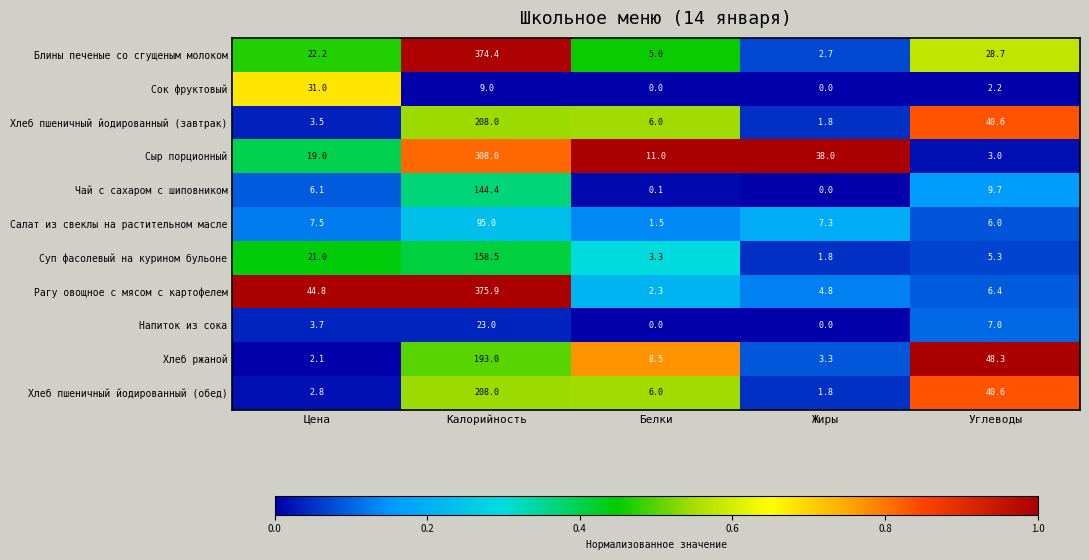

At which label does Хлеб ржаной first exceed 8?

Калорийность